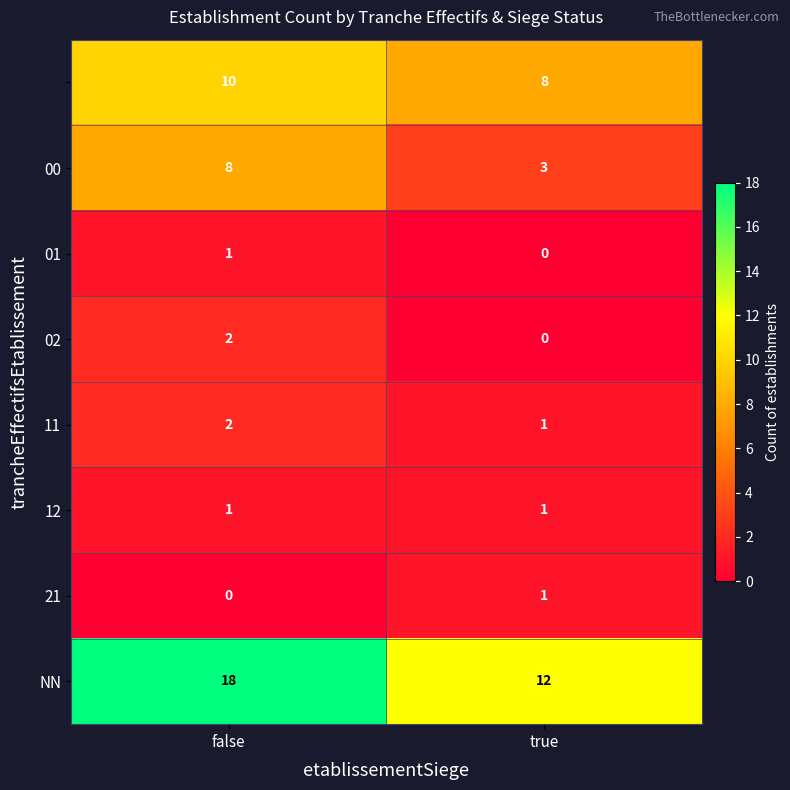

At which category is the sum across all series the highest?

false